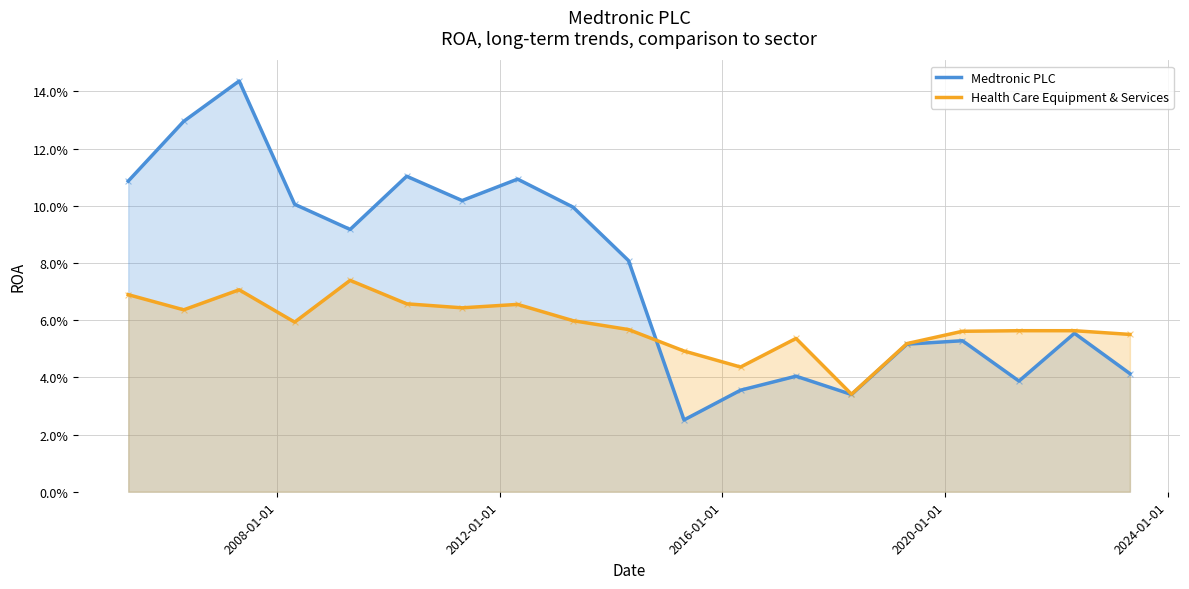

Which series has the largest total across all categories?

Medtronic PLC